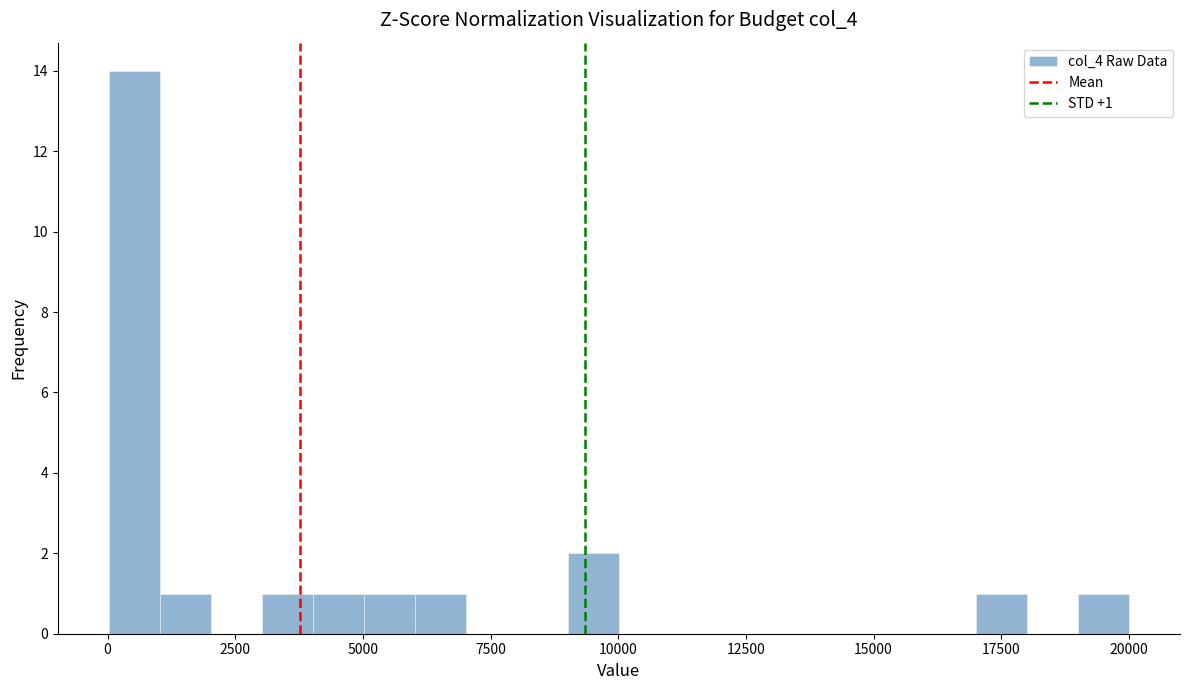

Read against the x-axis, roughly where is the centre of the tallest bar?

500